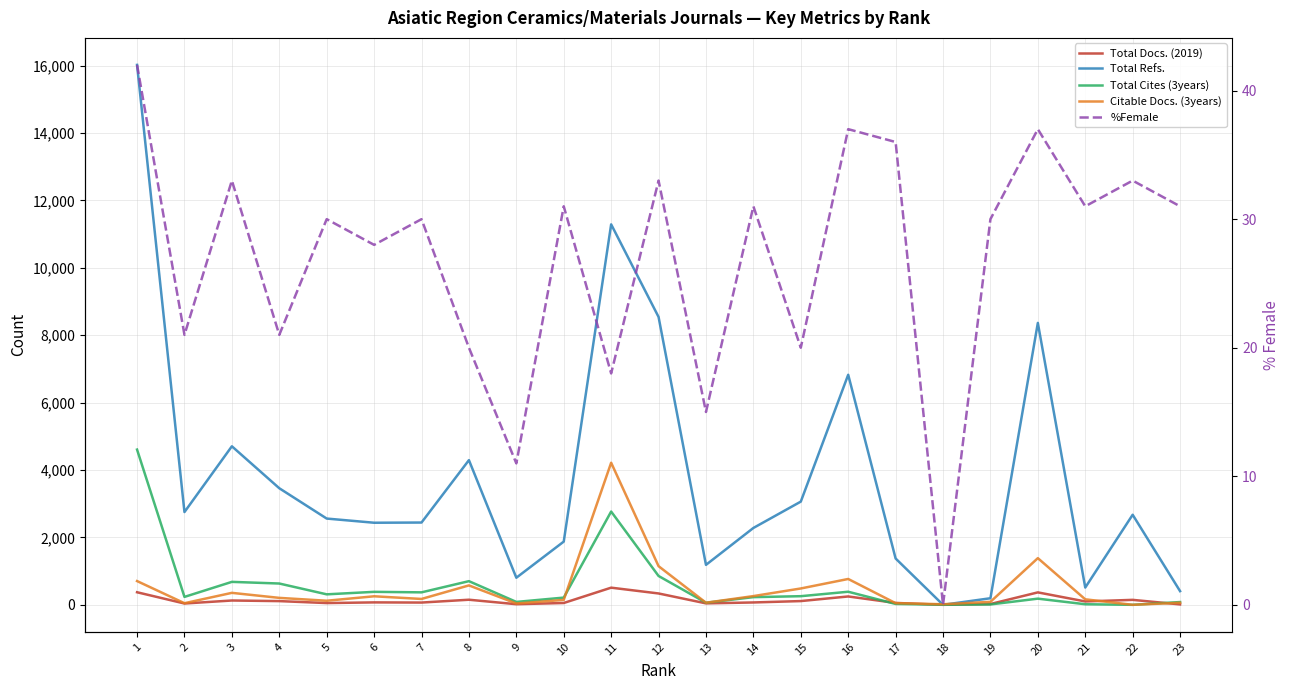

Reading left to right, transcribe all the data shown in this chart.

Total Docs. (2019): 1=373	2=39	3=128	4=110	5=52	6=72	7=67	8=151	9=18	10=54	11=509	12=337	13=43	14=70	15=111	16=248	17=56	18=0	19=24	20=369	21=100	22=147	23=12
Total Refs.: 1=16025	2=2753	3=4705	4=3460	5=2560	6=2436	7=2442	8=4294	9=804	10=1876	11=11292	12=8544	13=1186	14=2281	15=3063	16=6828	17=1375	18=0	19=195	20=8367	21=512	22=2673	23=406
Total Cites (3years): 1=4607	2=235	3=681	4=632	5=311	6=385	7=370	8=702	9=86	10=214	11=2768	12=856	13=62	14=228	15=256	16=388	17=26	18=4	19=11	20=183	21=17	22=0	23=82
Citable Docs. (3years): 1=705	2=48	3=355	4=206	5=121	6=253	7=174	8=576	9=39	10=146	11=4217	12=1147	13=62	14=259	15=485	16=767	17=49	18=17	19=88	20=1385	21=163	22=0	23=61
%Female: 1=42	2=21	3=33	4=21	5=30	6=28	7=30	8=20	9=11	10=31	11=18	12=33	13=15	14=31	15=20	16=37	17=36	18=0	19=30	20=37	21=31	22=33	23=31